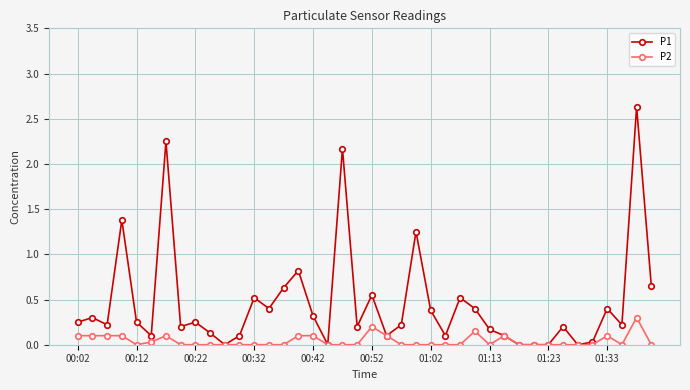

What is the maximum value shown in the chart?

2.6